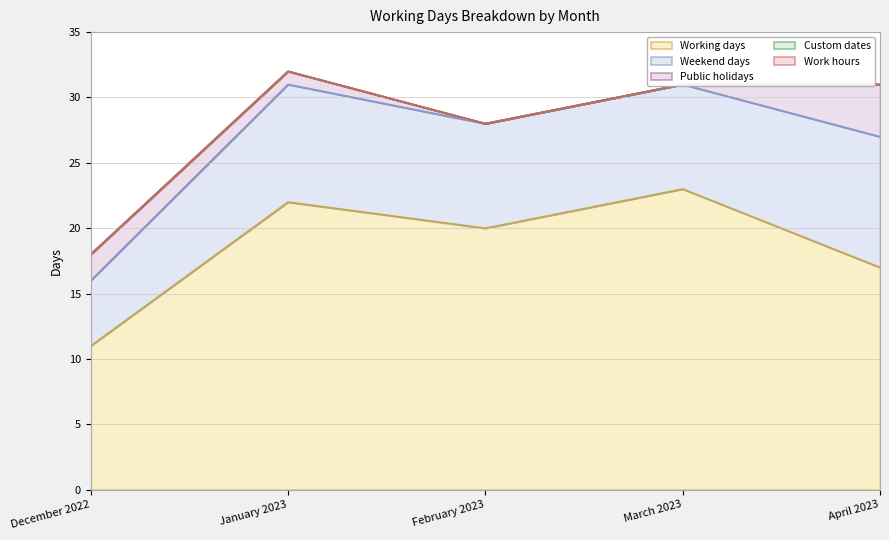

What is the difference between the highest and lowest values at April 2023?

17